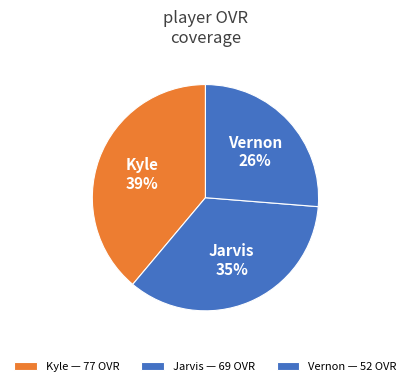

How many segments does this pie chart have?

3